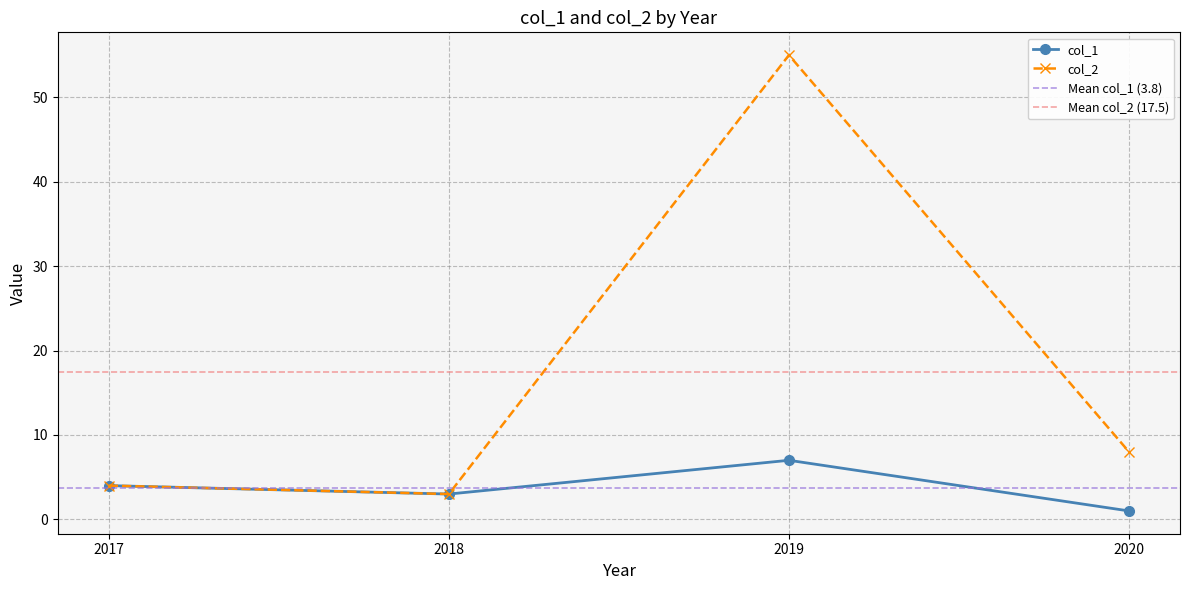

True or false: col_2 and col_1 cross at least once.

False